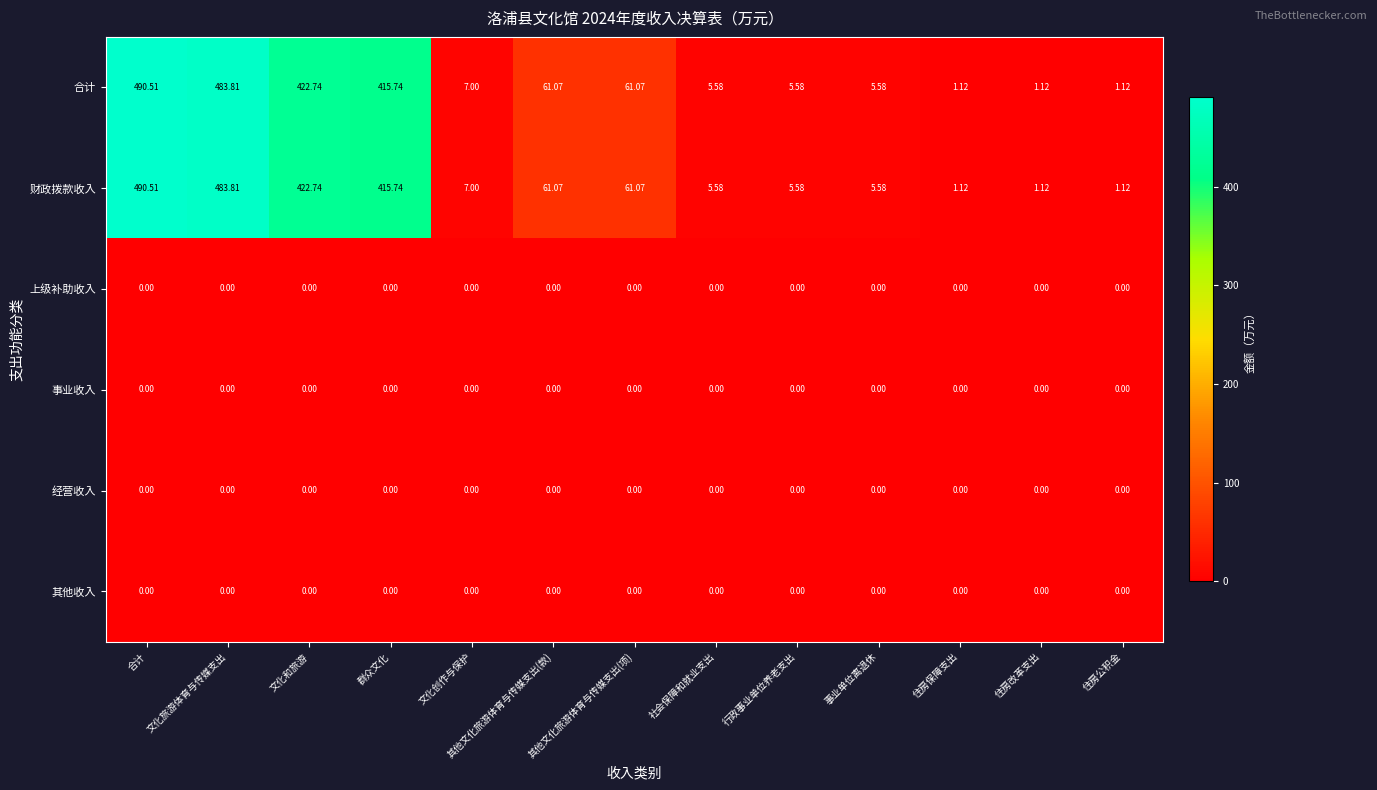

Which label corresponds to the largest value in the chart?

合计